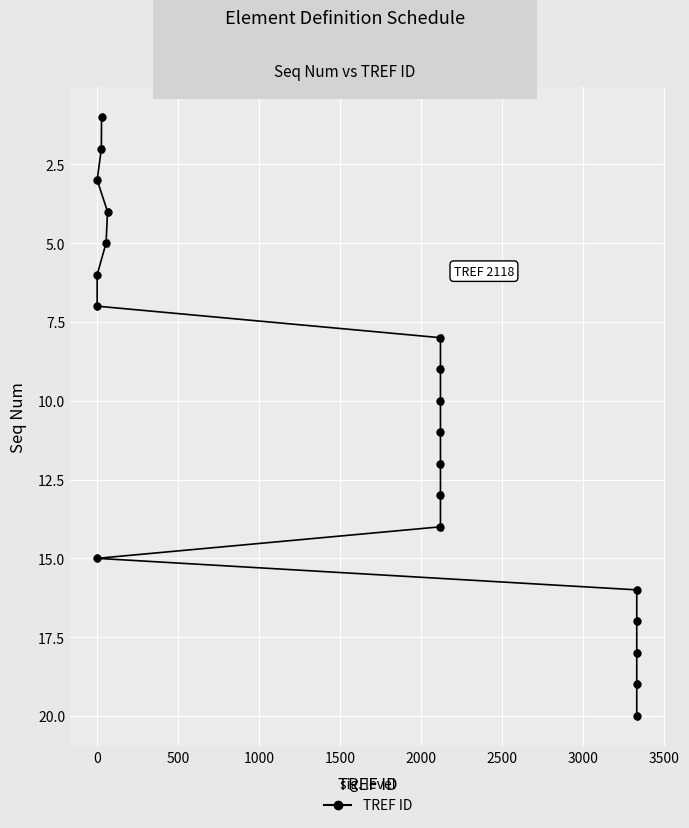

What is the value of the 19th point from the left?

19